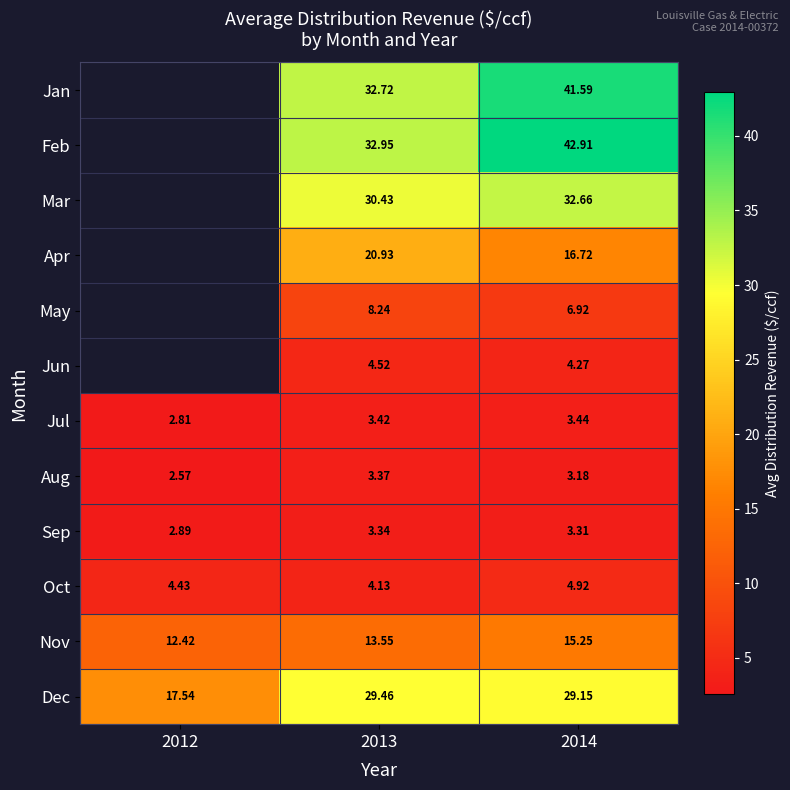

Between 2014 and 2013, which is larger?

2014